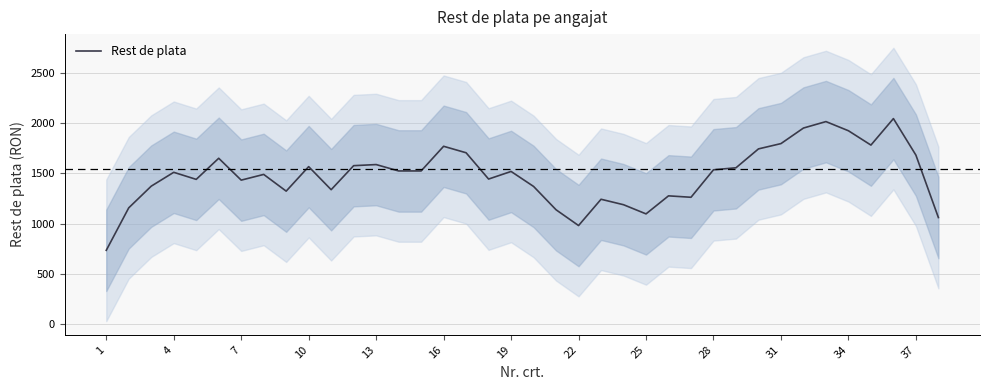

What is the greatest value displayed?

2045.6